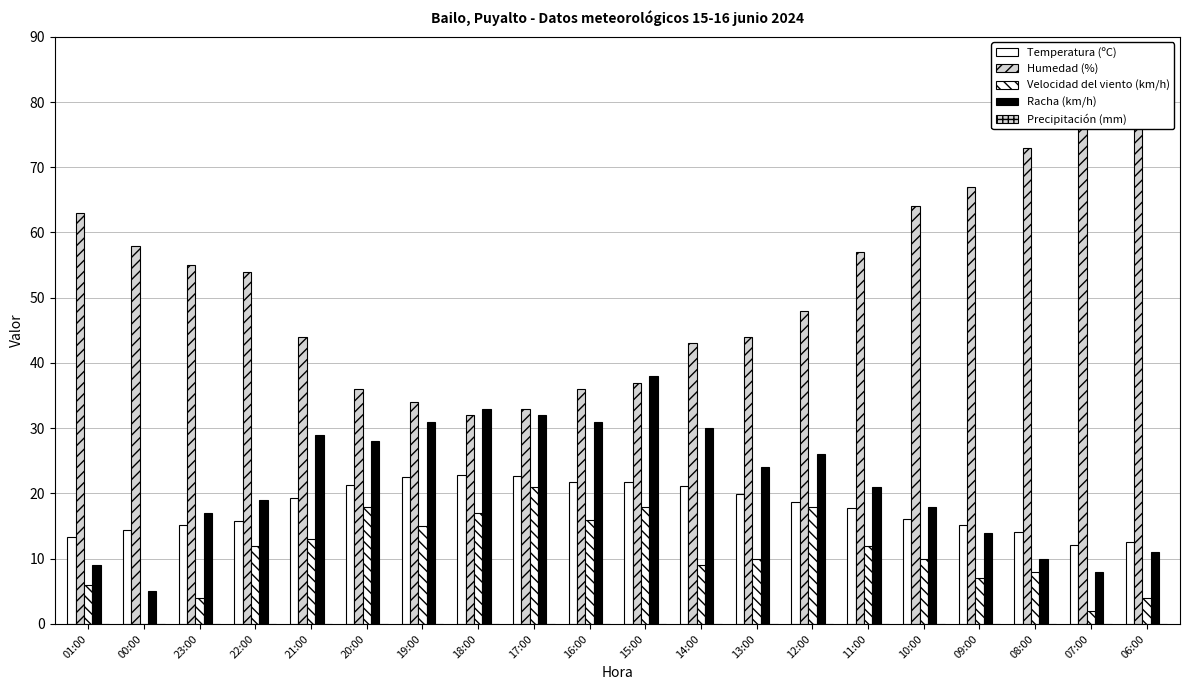

True or false: Racha (km/h) has a value of 14.0 at 09:00.

True